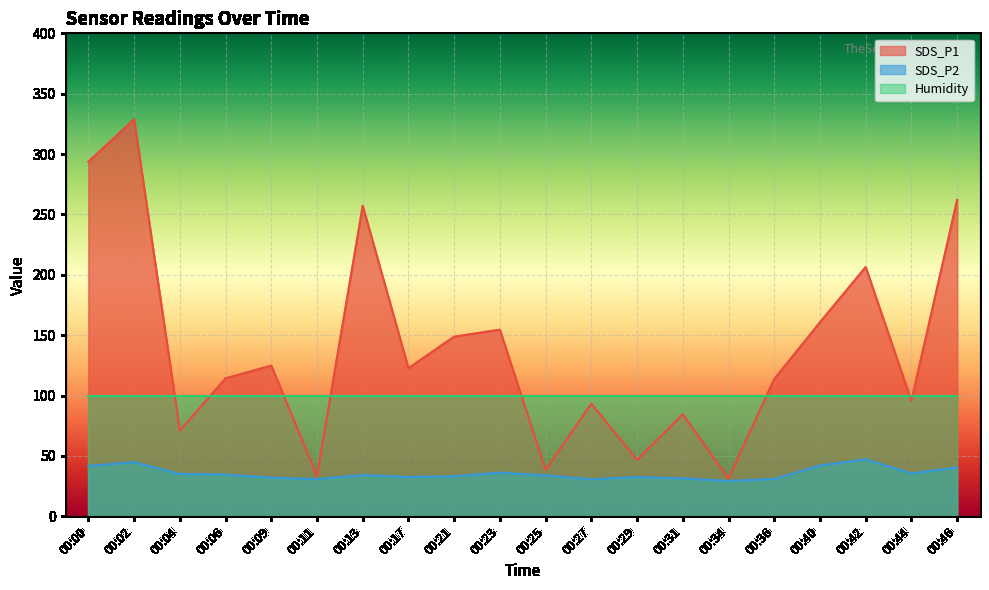

What is the value of the SDS_P2 point at the 13th from the left?

32.5